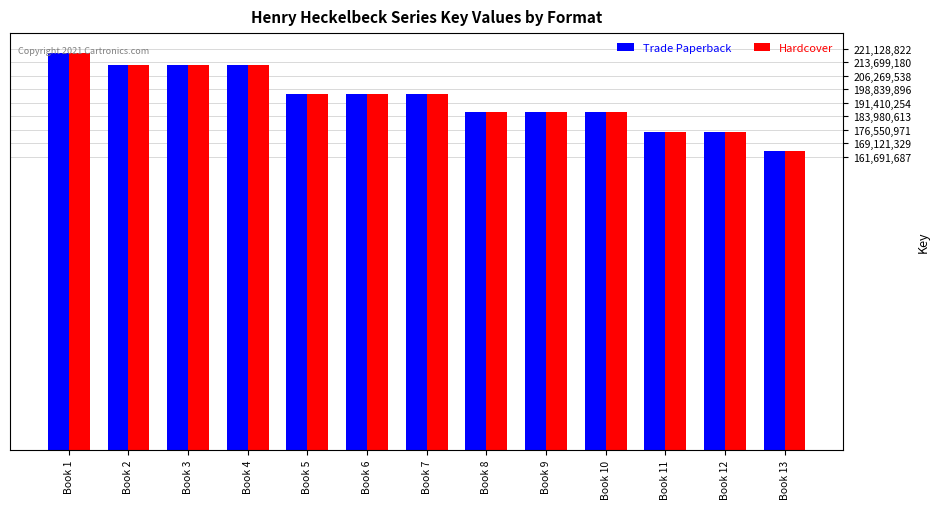

What is the greatest value displayed?

218939428